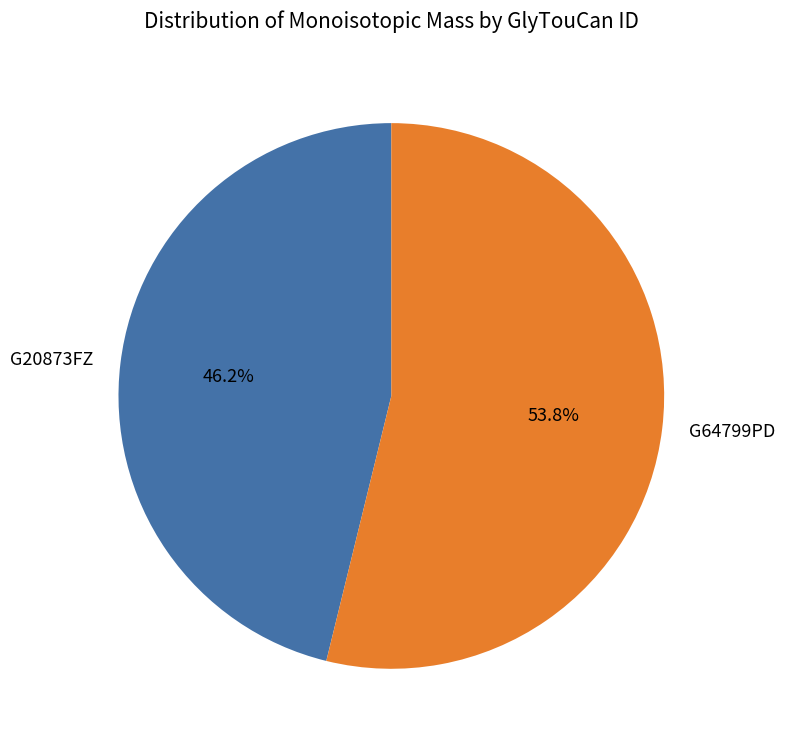

Which has a higher value, G20873FZ or G64799PD?

G64799PD